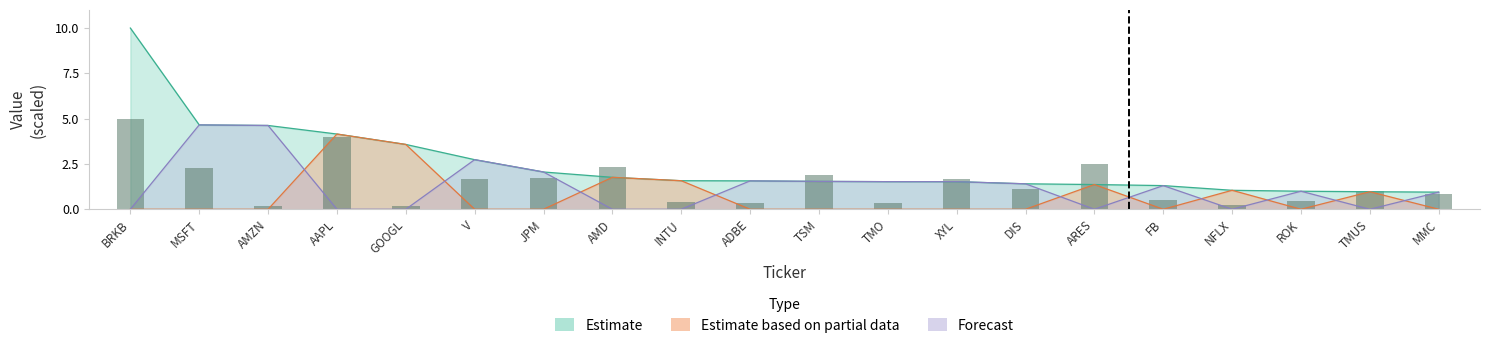

What is the label of the 1st bar from the right?

MMC